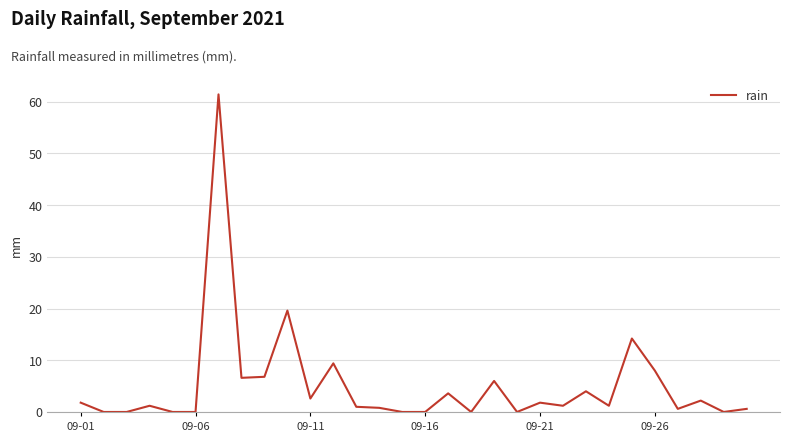

What is the difference between the maximum and minimum values?

61.4